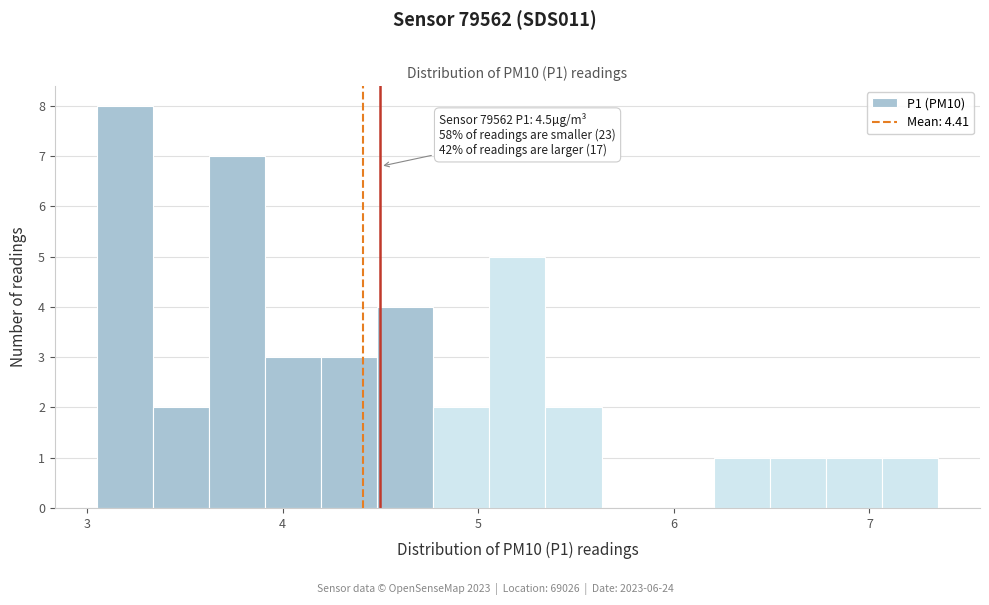

Read against the x-axis, roughly where is the centre of the tallest bar?

3.2